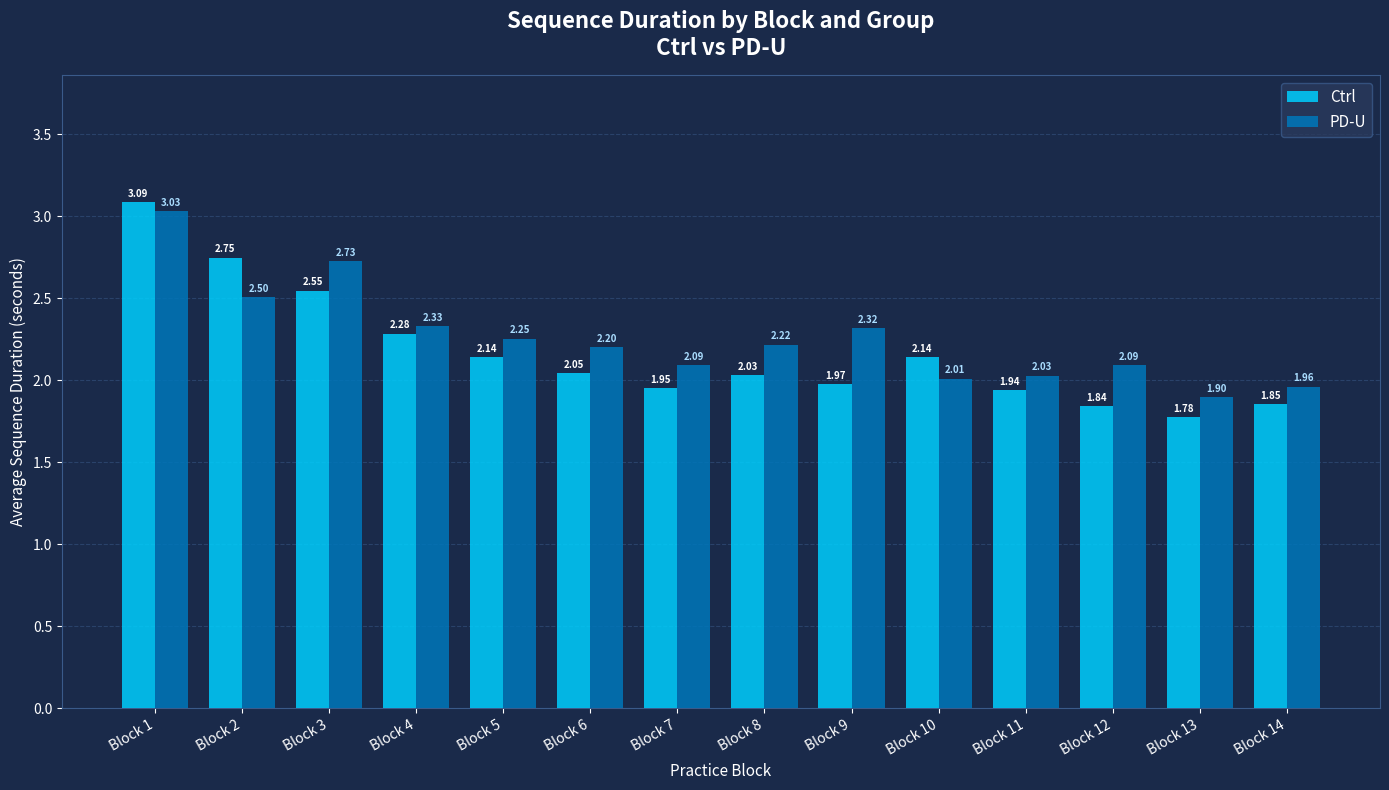

What is the sum of the Ctrl values at Block 10 and Block 5?

4.3